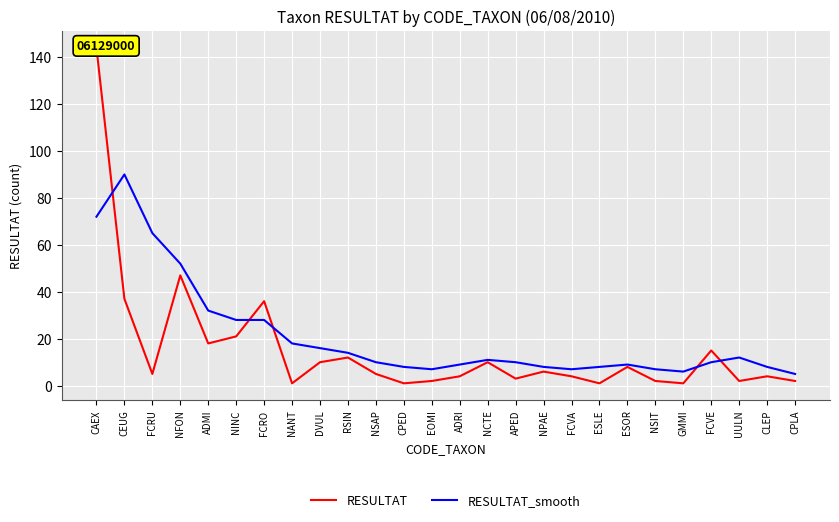

At which category is the sum across all series the highest?

CAEX